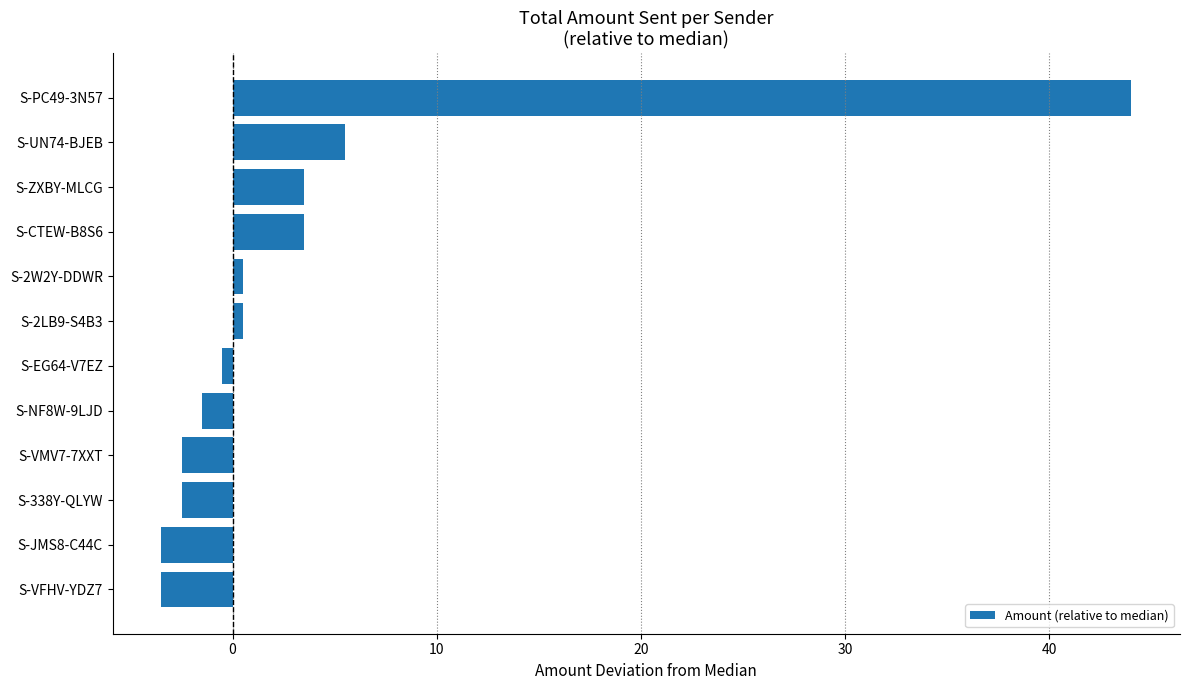

At which label is the value closest to 20?

S-UN74-BJEB